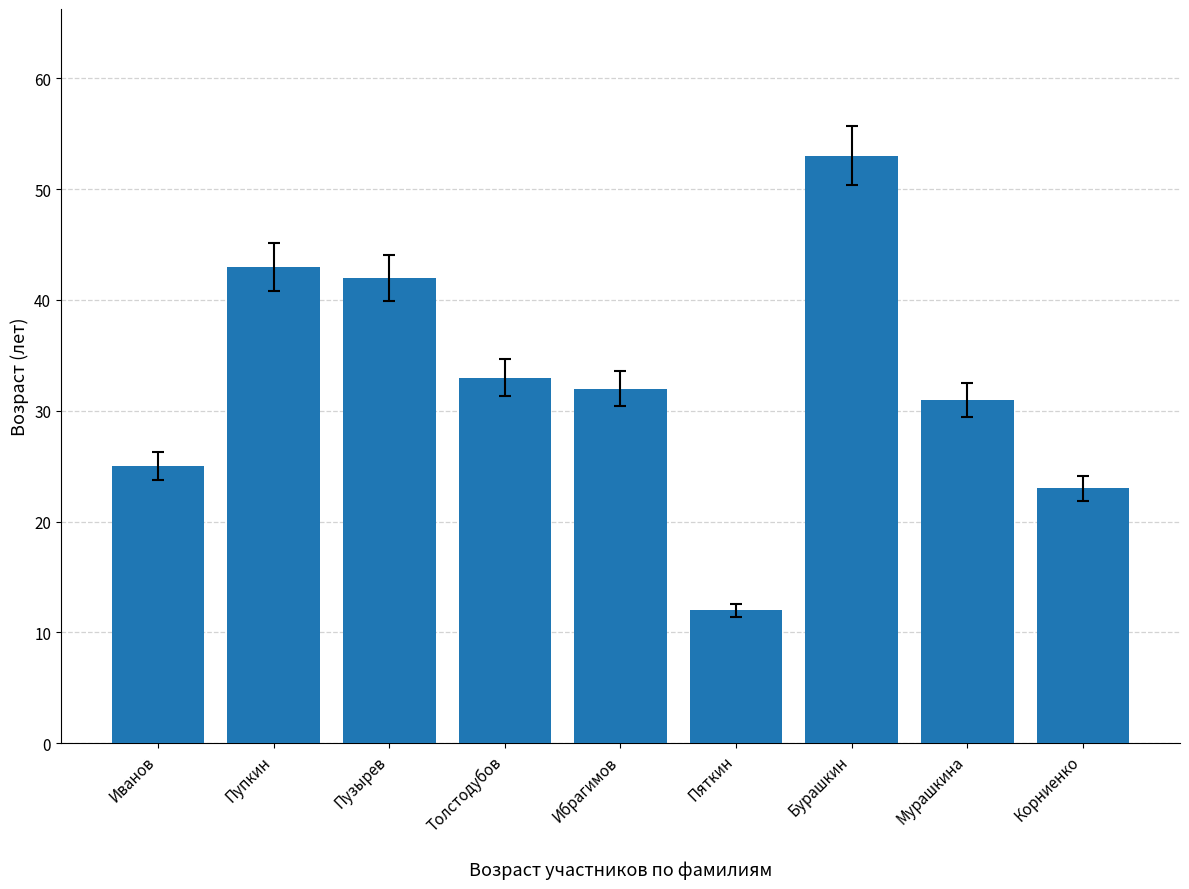

True or false: the data shows 49 at Толстодубов.

False